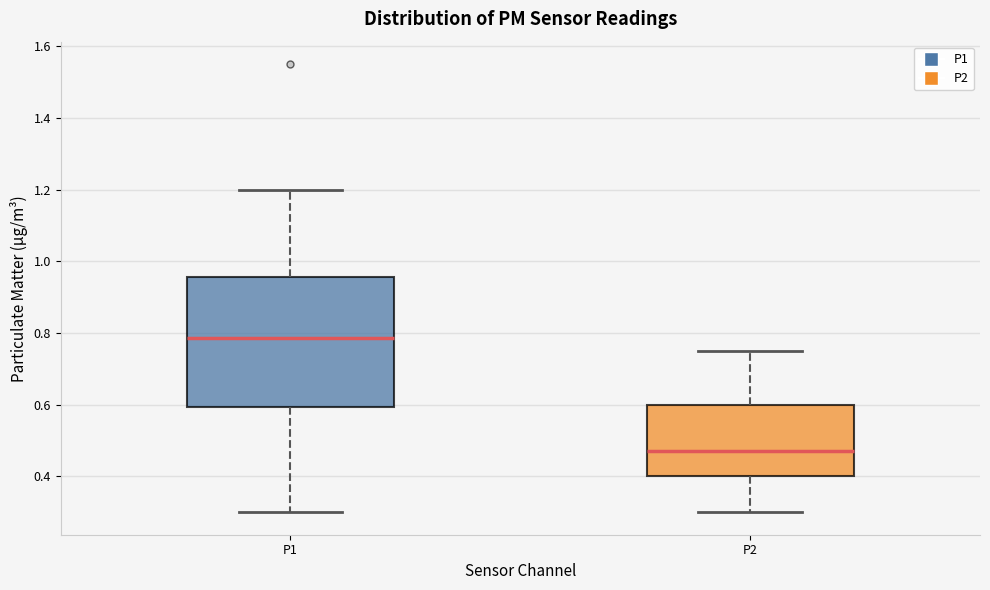

Reading left to right, read every box against the y-axis: the position of its median line, the range the box covers, and the ends of its whiskers. The values are not printed on the chart, so give them approximately, as read against the axis.

P1: median 0.78, box 0.60 to 0.96, whiskers 0.30 to 1.20
P2: median 0.48, box 0.40 to 0.60, whiskers 0.30 to 0.76